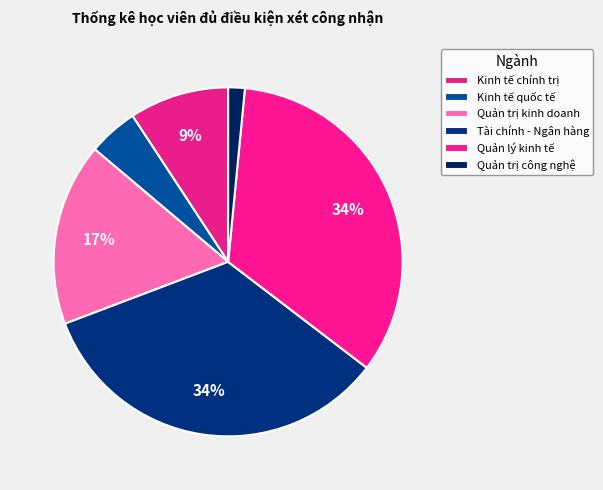

To the nearest percent, what is the difference between the largest and smallest slice percentages?

32%